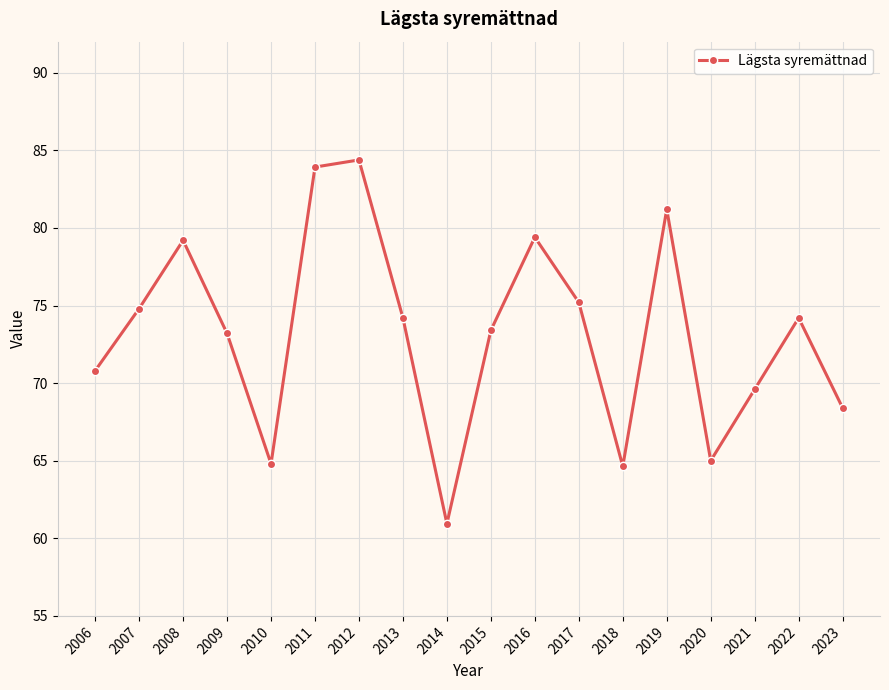

How many data points does each series have?

18